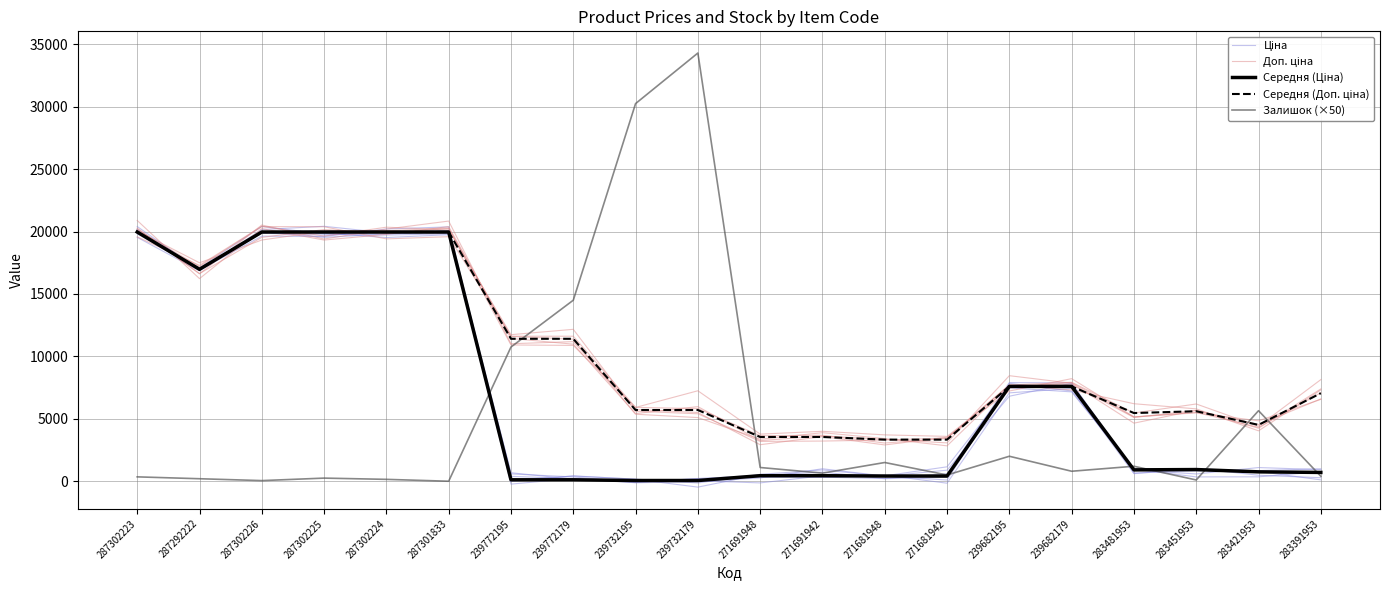

Reading left to right, list all the values displayed in this chart.

Ціна: 20113.2	16934.9	20158.5	20421.1	19893.9	19893.9	587.9	344.3	-83.8	219.8	304.1	303.4	489.1	-157.4	7079.1	7427.8	606.5	1028.8	479.8	281.4
Доп. ціна: 20280.6	16612.6	20525.3	19403.4	20198.9	20840.4	11013.8	11183.5	5744.9	5503.6	2924.7	3572.4	2907.6	3521.9	7228.8	8216.5	5149.0	5478.4	4838.7	6559.0
Середня (Ціна): 19964.2	16976.3	19964.2	19964.2	19964.2	19964.2	114.1	114.1	57.0	57.0	443.1	443.1	416.6	416.6	7596.5	7596.5	910.4	934.5	752.2	705.1
Середня (Доп. ціна): 19964.2	16976.3	19964.2	19964.2	19964.2	19964.2	11410.0	11410.0	5705.0	5705.0	3545.0	3545.0	3332.5	3332.5	7596.5	7596.5	5462.3	5607.2	4513.3	7051.3
Залишок (×50): 350.0	200.0	50.0	250.0	150.0	0.0	10750.0	14500.0	30250.0	34300.0	1100.0	650.0	1500.0	500.0	2000.0	800.0	1200.0	100.0	5650.0	400.0